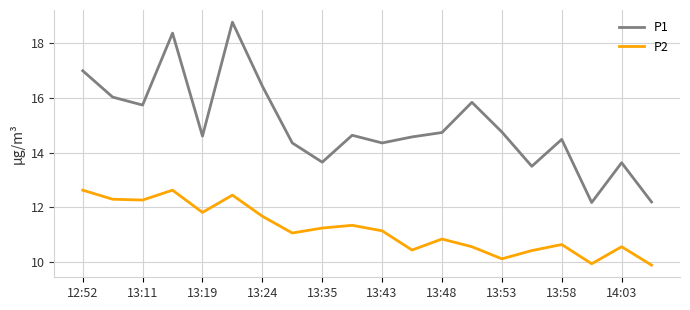

List the series in order of their peak value, highest first.

P1, P2